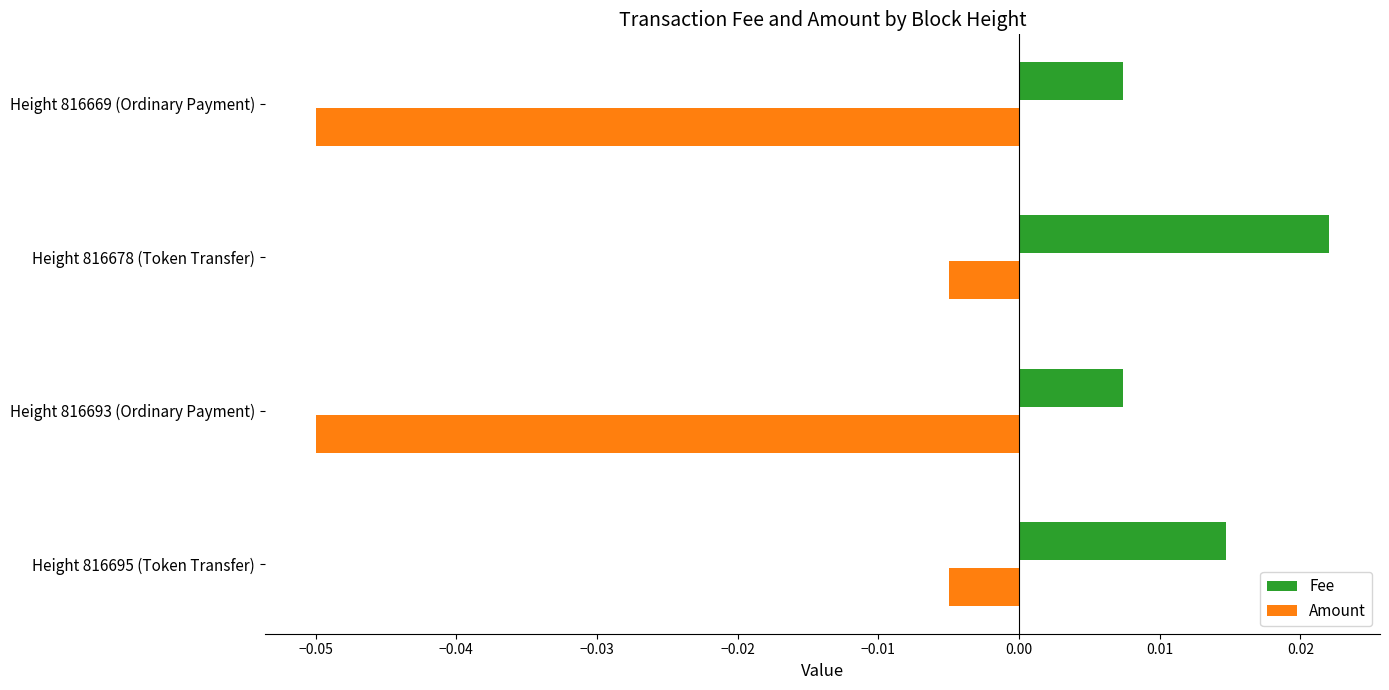

Which series has the largest range (max minus min)?

Amount